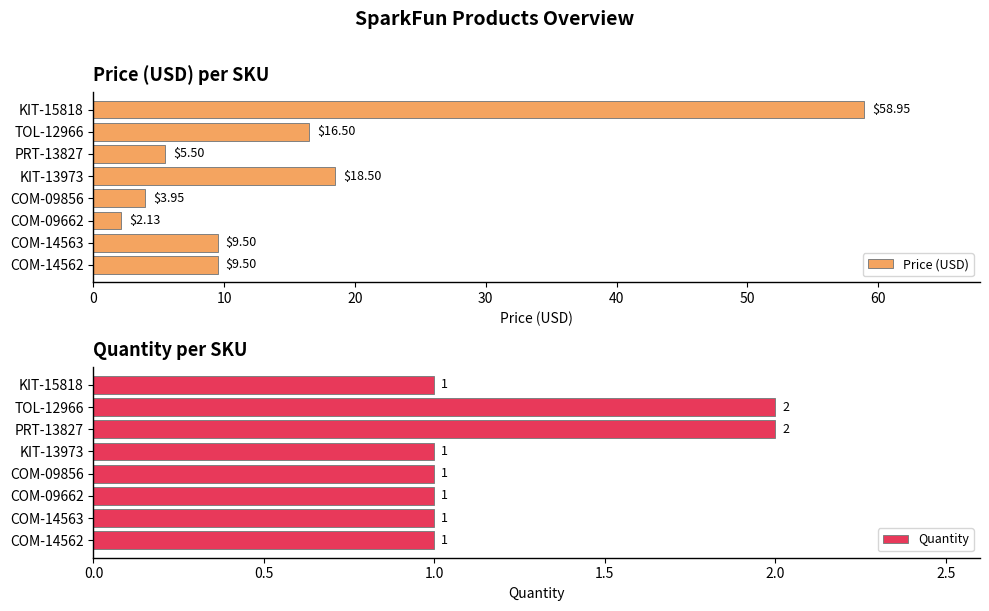

What is the approximate value of Quantity at 50?

1.0